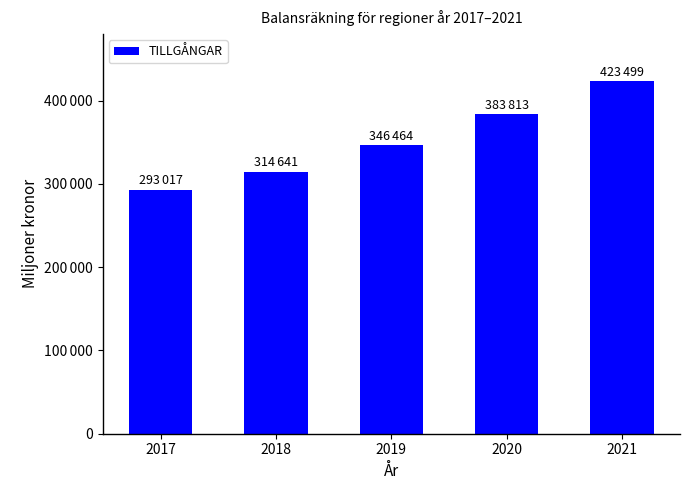

What value does the data have at 2019, to the nearest 10?

346460